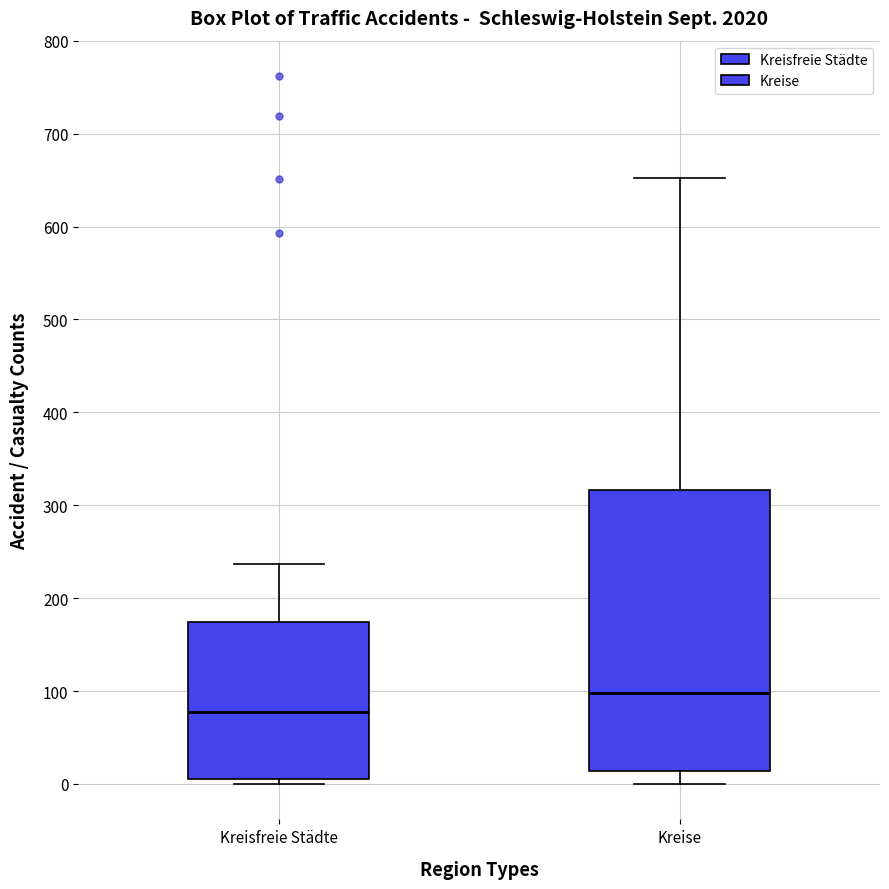

Reading left to right, transcribe this box plot: for each box, give where its median line is, the range the box spans, and where its two whiskers end, as read against the y-axis. The values are not printed on the chart, so give them approximately, as read against the axis.

Kreisfreie Städte: median 80, box 10 to 170, whiskers 0 to 240
Kreise: median 100, box 10 to 320, whiskers 0 to 650